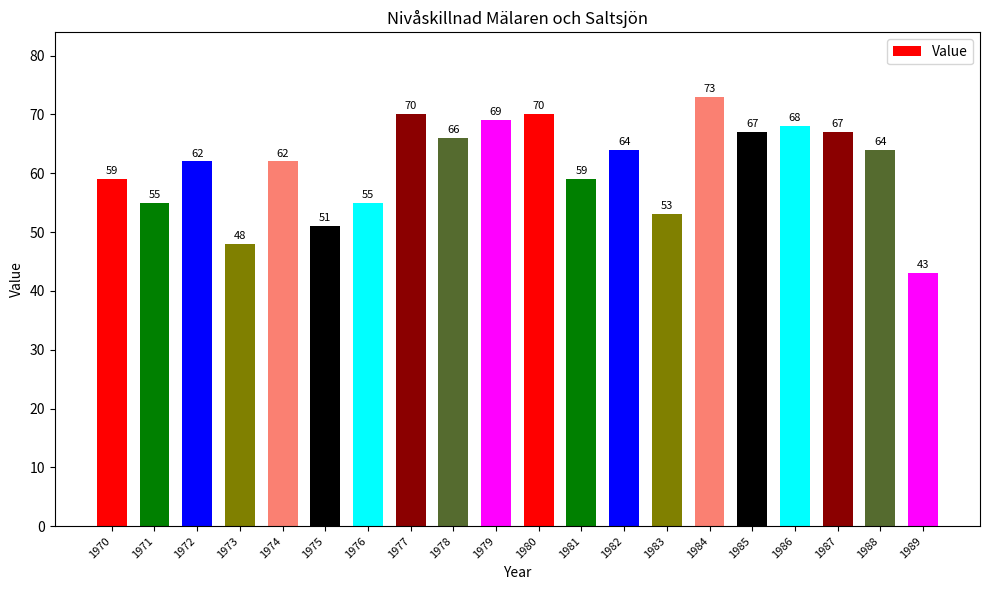

What value does the data have at 1978, to the nearest 10?

70